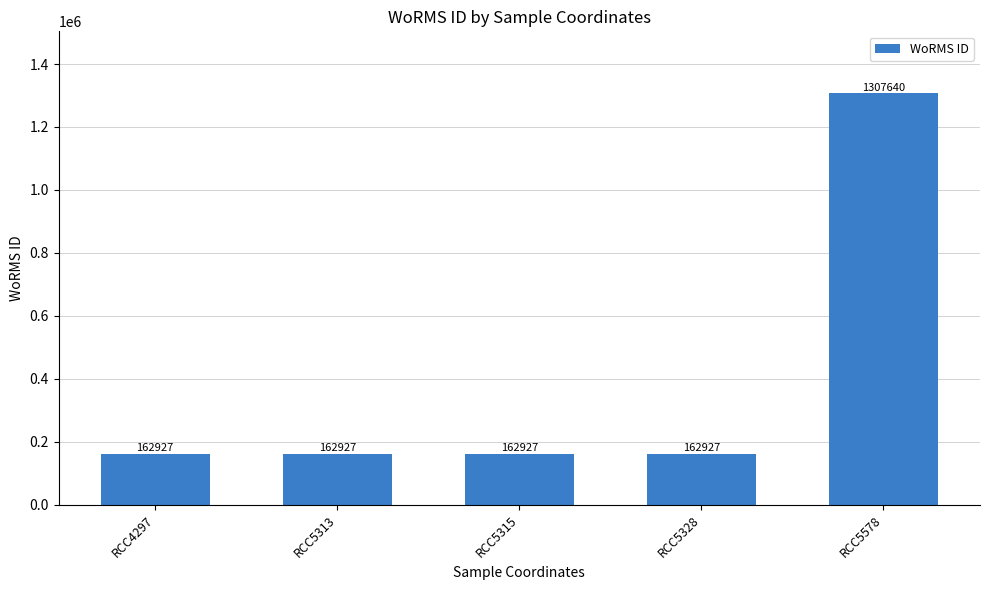

The chart shows a value of 1307640 at RCC5578. True or false?

True